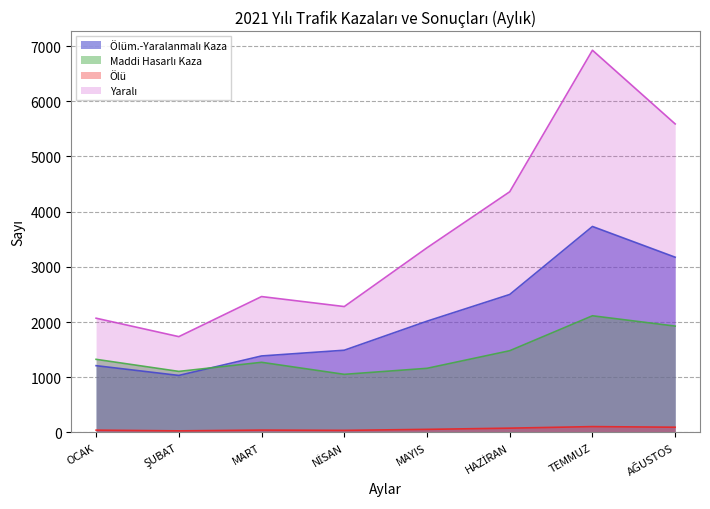

What is the average value of the Ölü series?

60